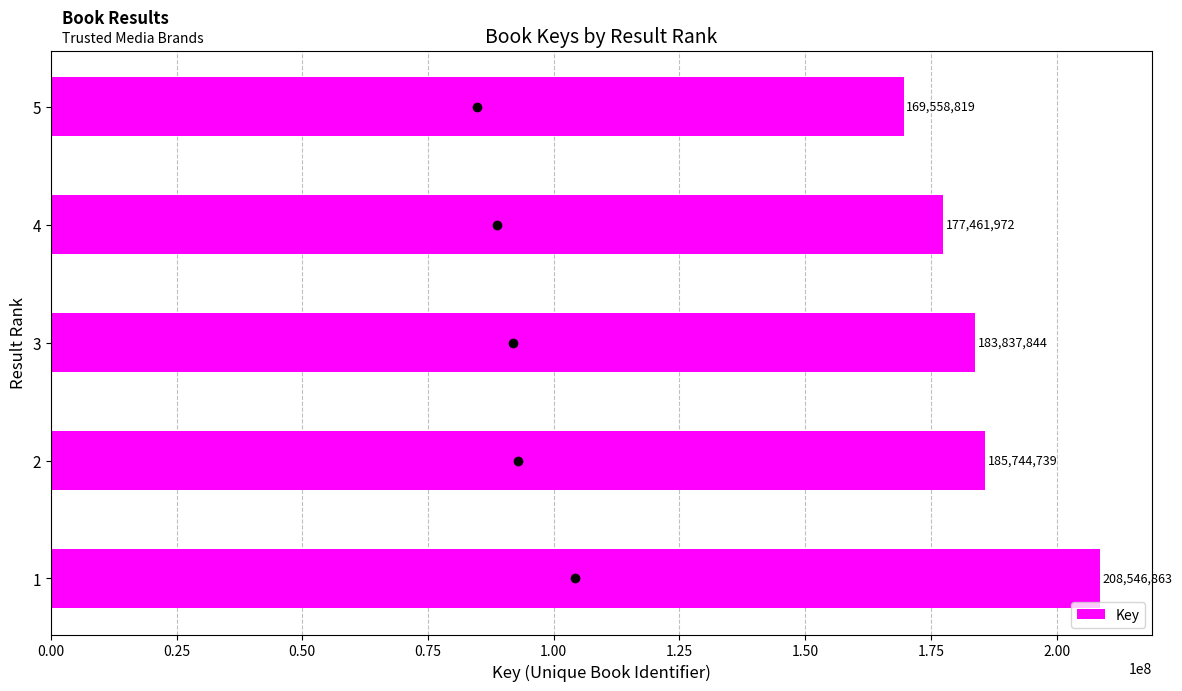

What is the sum of all values?

925150237